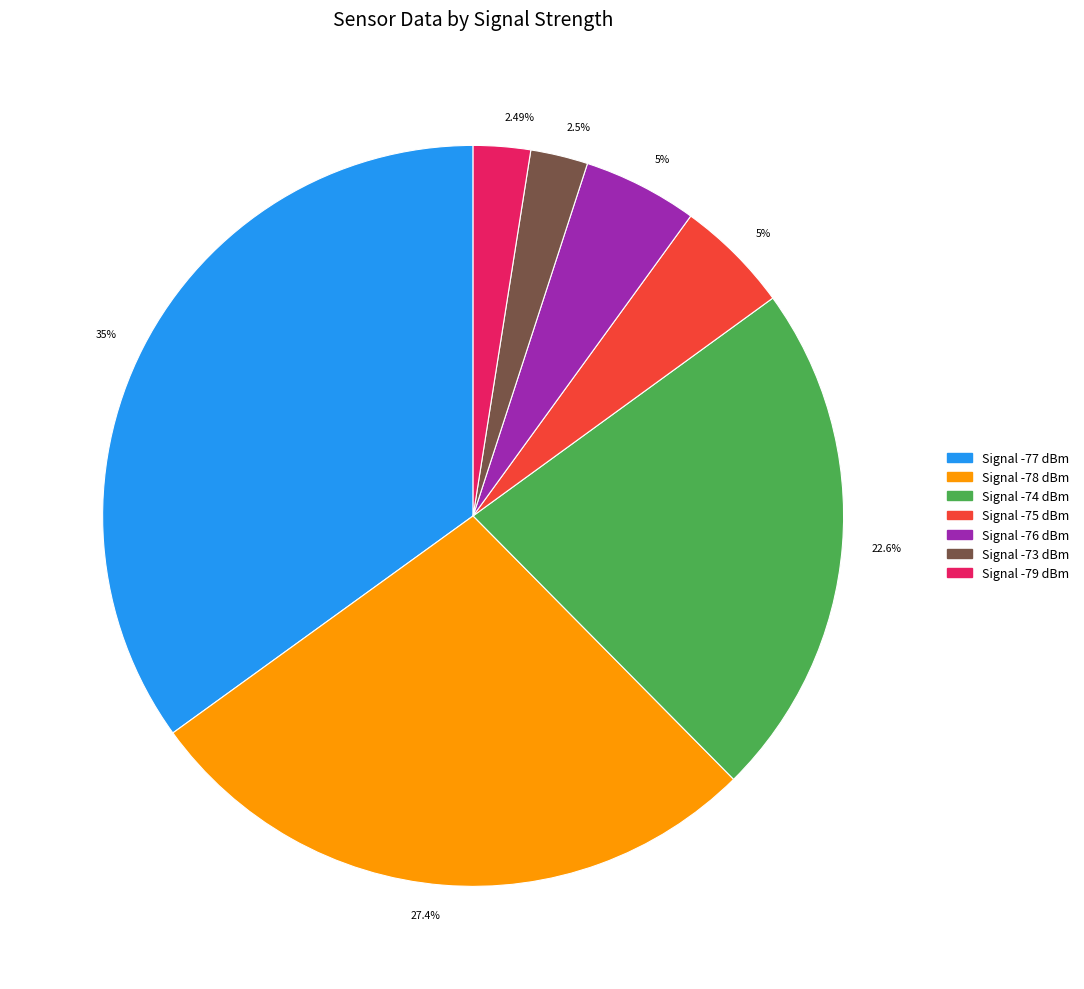

Does any single category account for the majority?

No